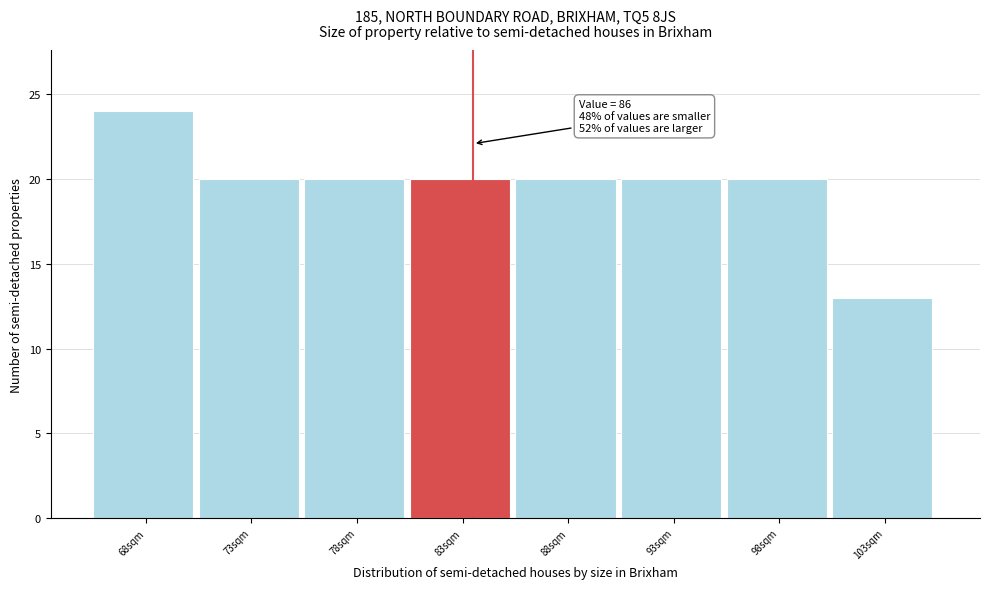

Reading left to right, list all the values displayed in this chart.

68sqm=24	73sqm=20	78sqm=20	83sqm=20	88sqm=20	93sqm=20	98sqm=20	103sqm=13